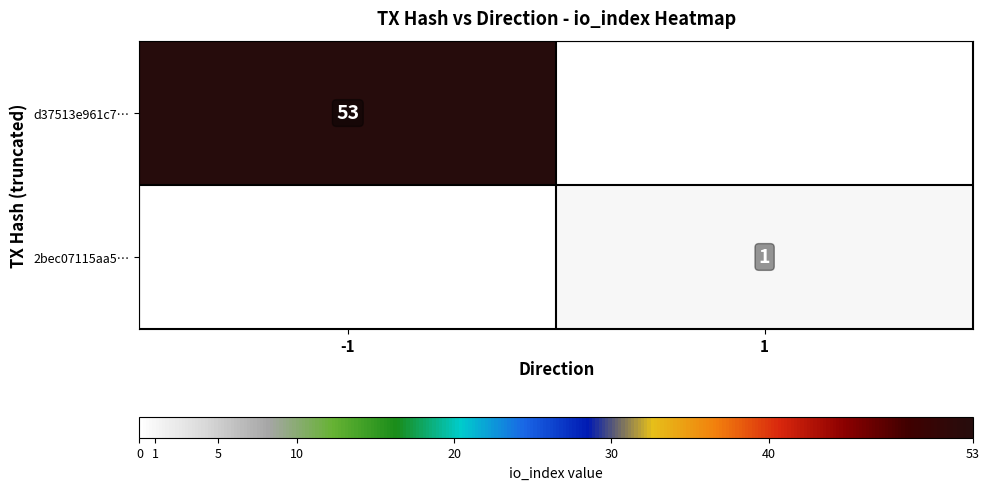

How many data points does each series have?

2